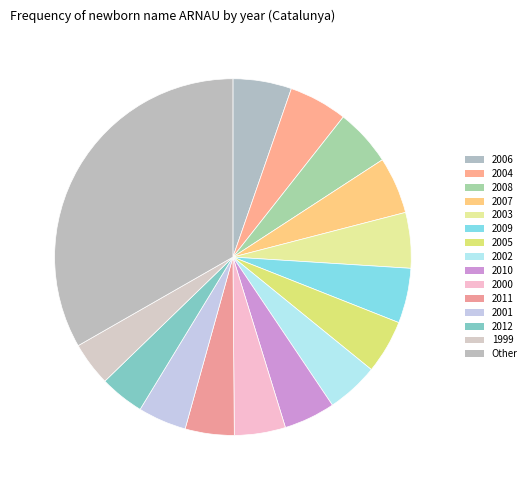

What is the largest slice in the pie chart?

33.3% (5114)